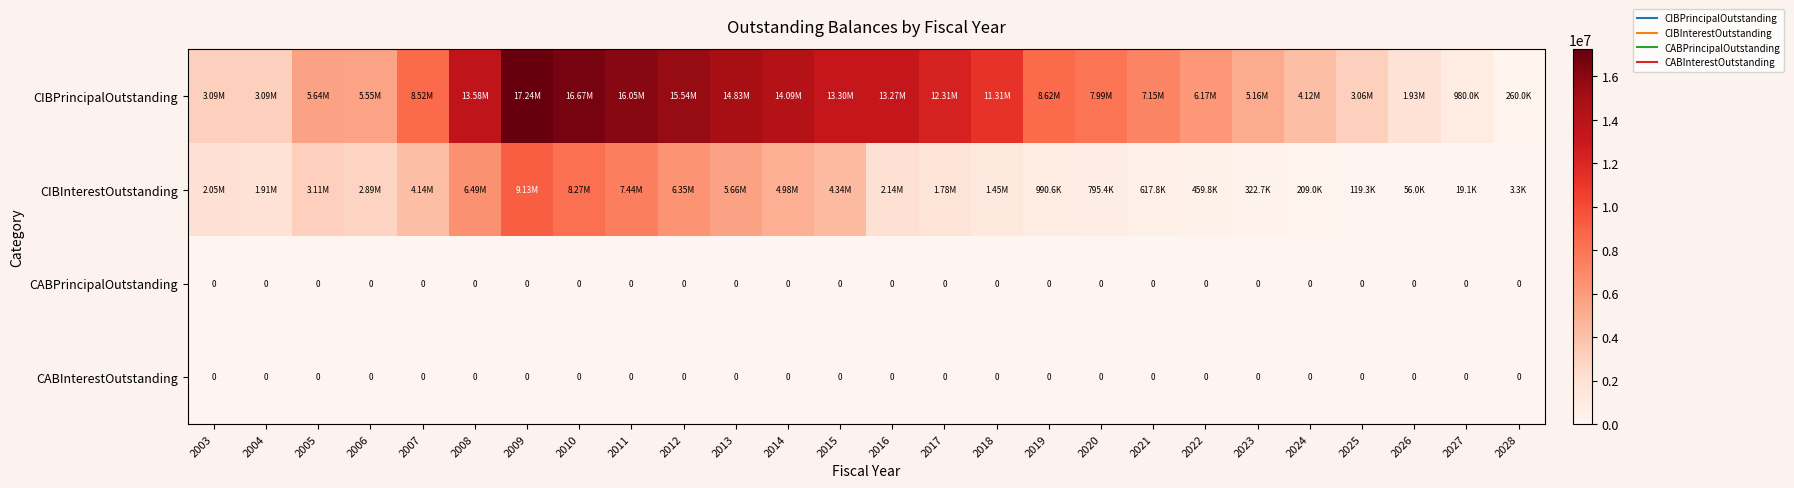

The CIBInterestOutstanding series shows 119316.5 at 2025. True or false?

True